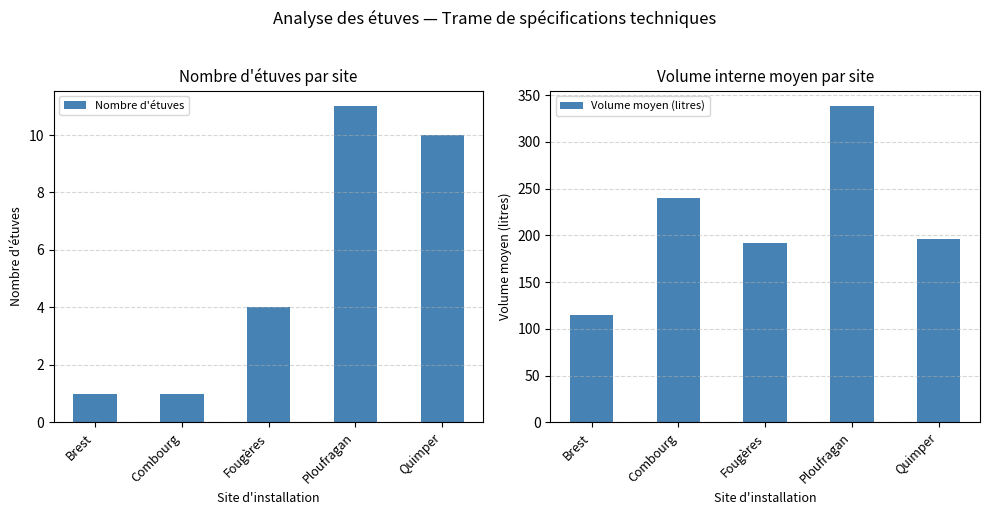

What position from the left is Ploufragan?

4